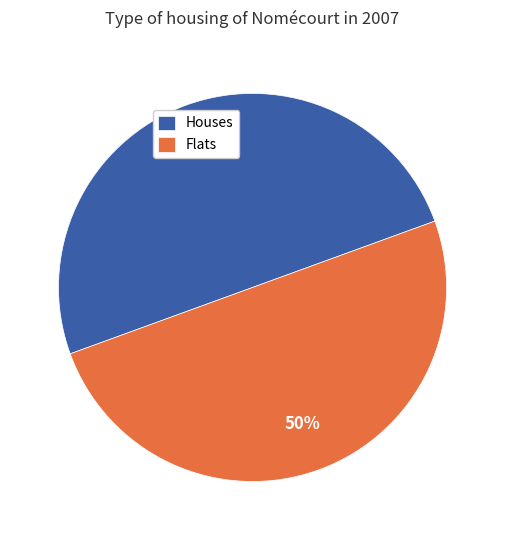

To the nearest percent, what is the combined percentage of Houses and Flats?

100%